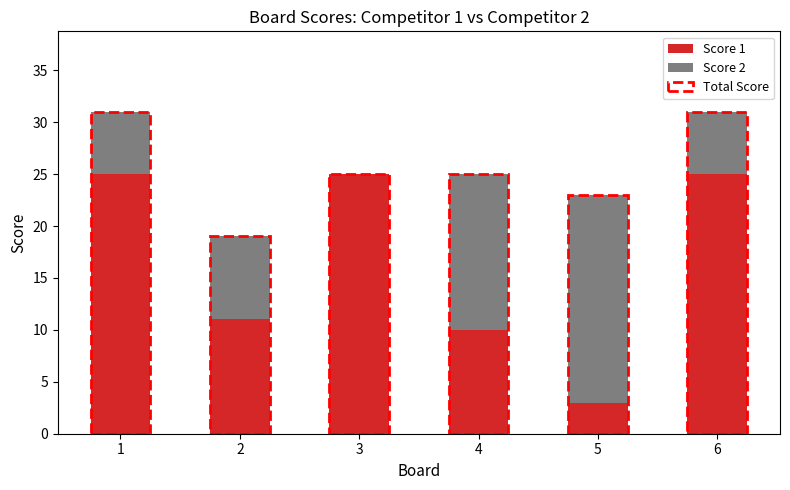

How many Score 2 values are between 6 and 15?

4